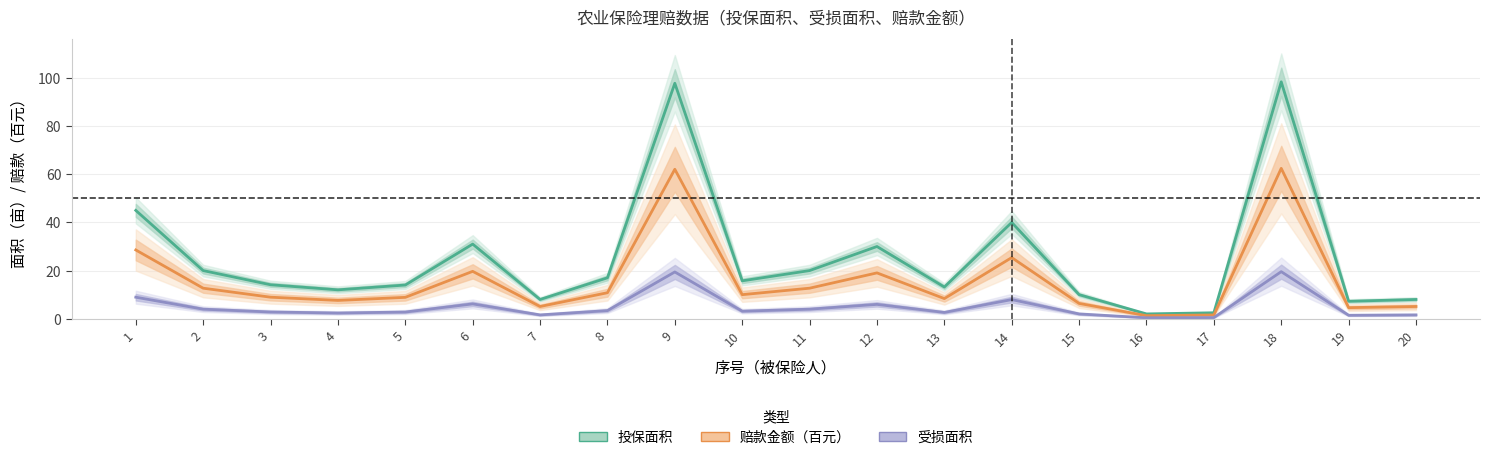

What are all the series names shown in the legend?

投保面积, 赔款金额（百元）, 受损面积